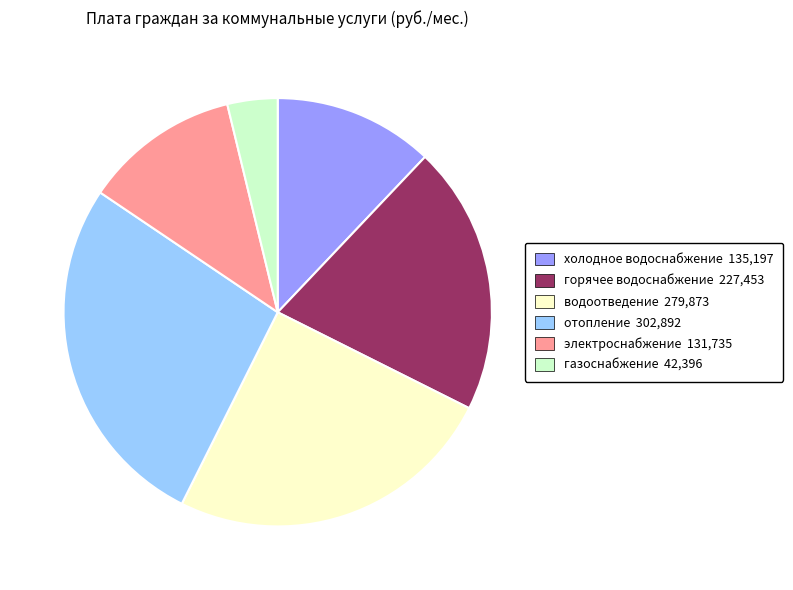

Combined, do горячее водоснабжение 227,453 and газоснабжение 42,396 account for over 50%?

No